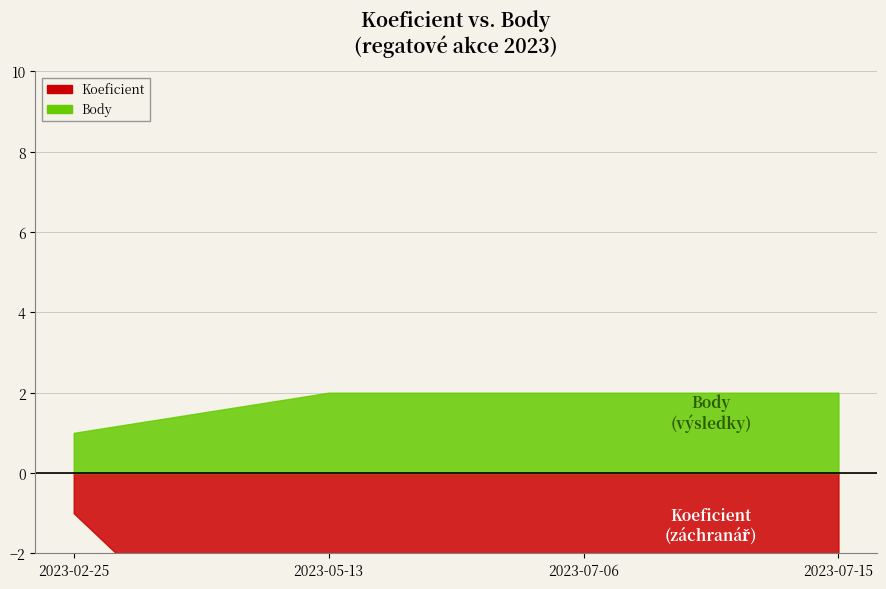

True or false: Koeficient and Body intersect in this chart.

False